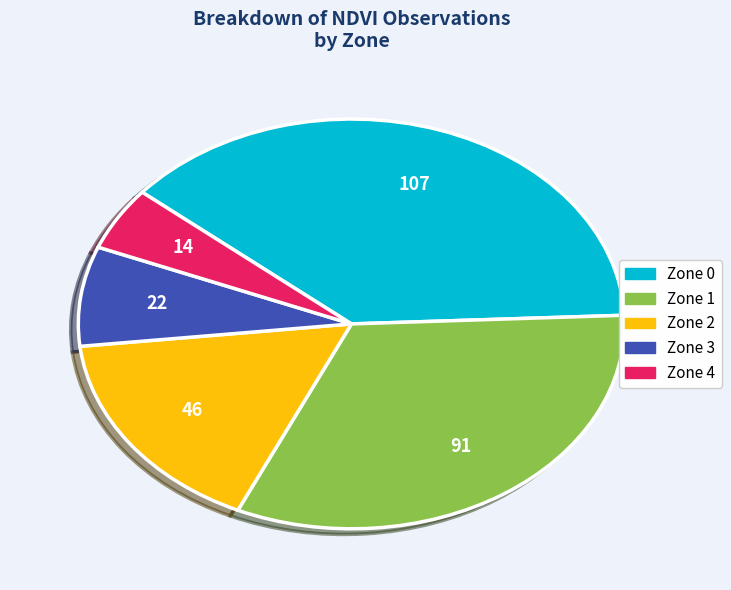

How many segments does this pie chart have?

5